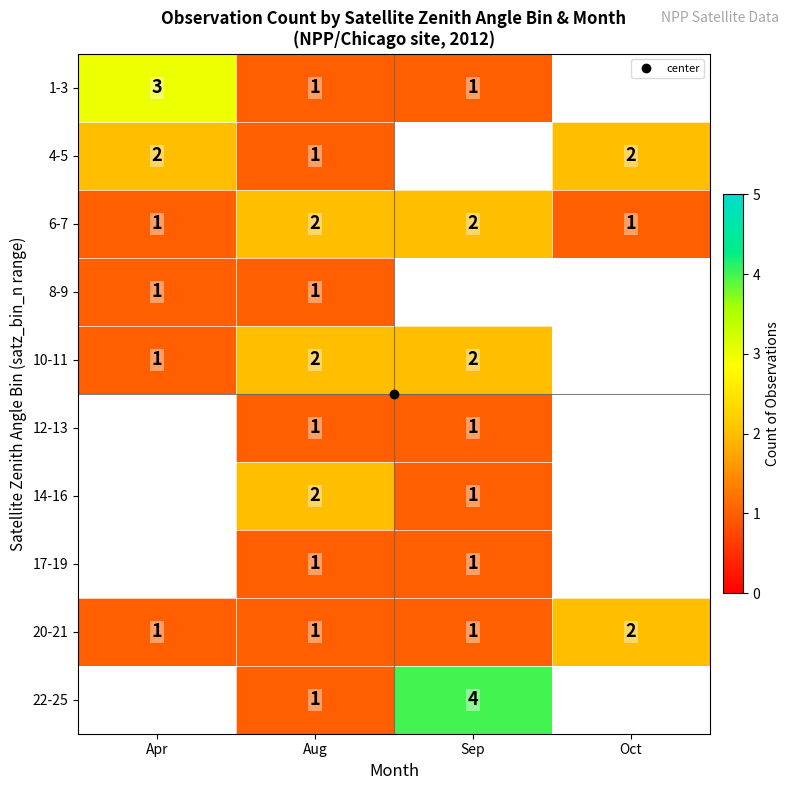

Rank the categories by 20-21 value from highest to lowest.

Oct, Apr, Aug, Sep